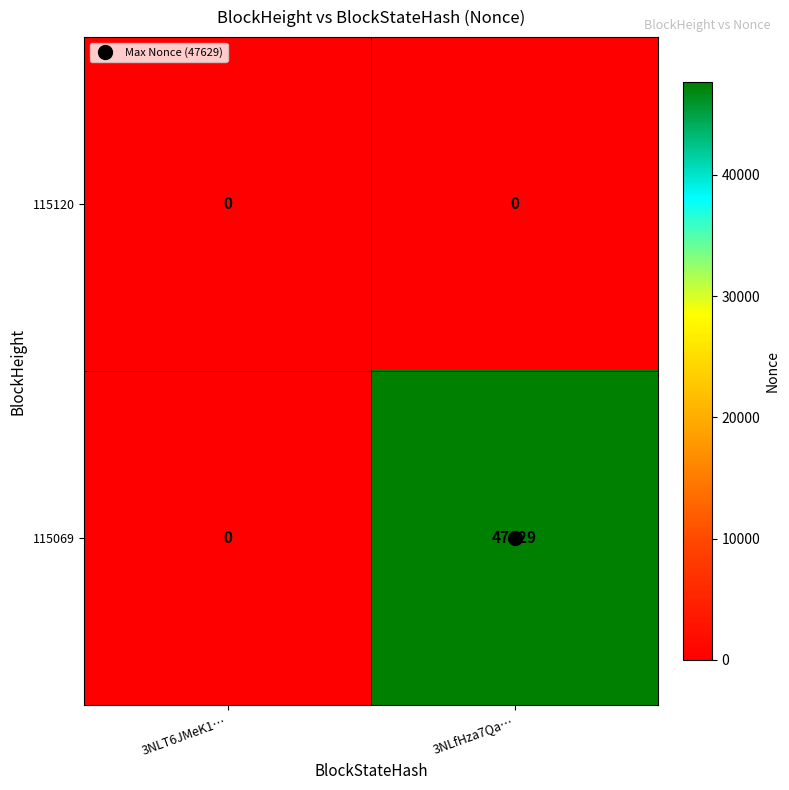

Rank the series by their average value, from highest to lowest.

115069, 115120